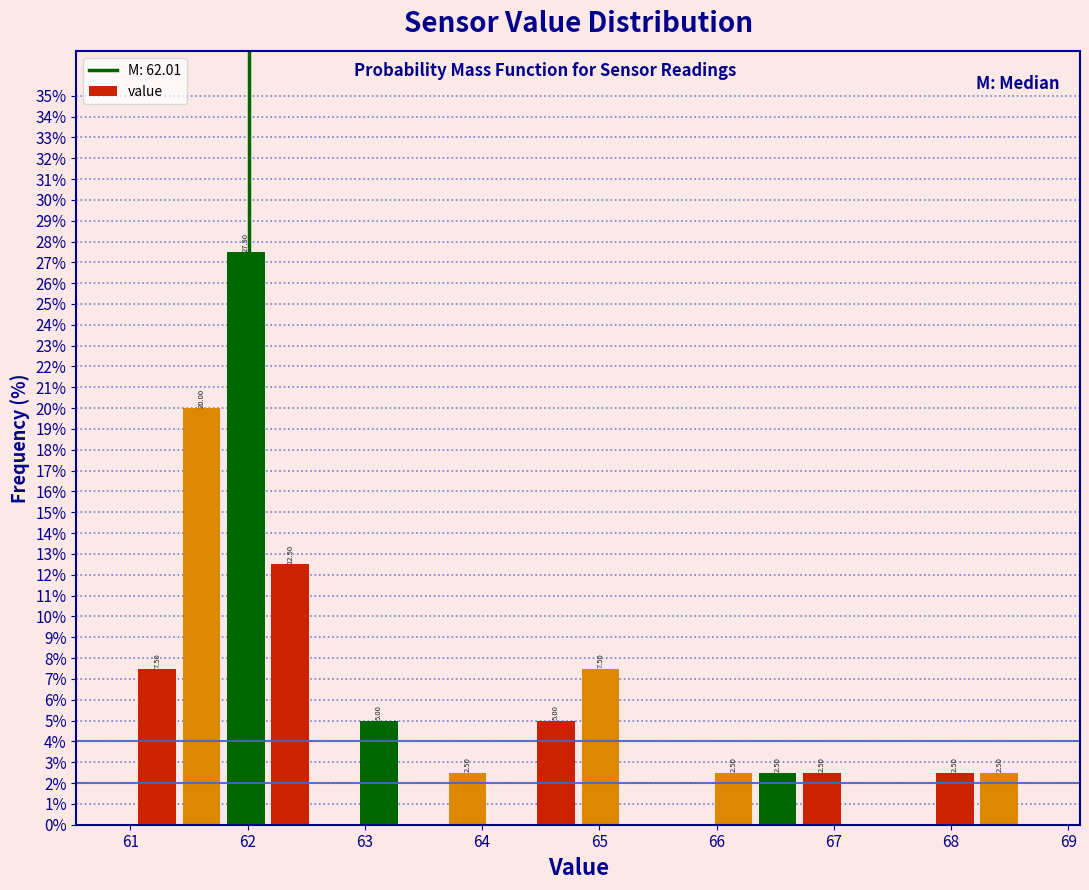

Read against the x-axis, roughly where is the centre of the tallest bar?

62.0